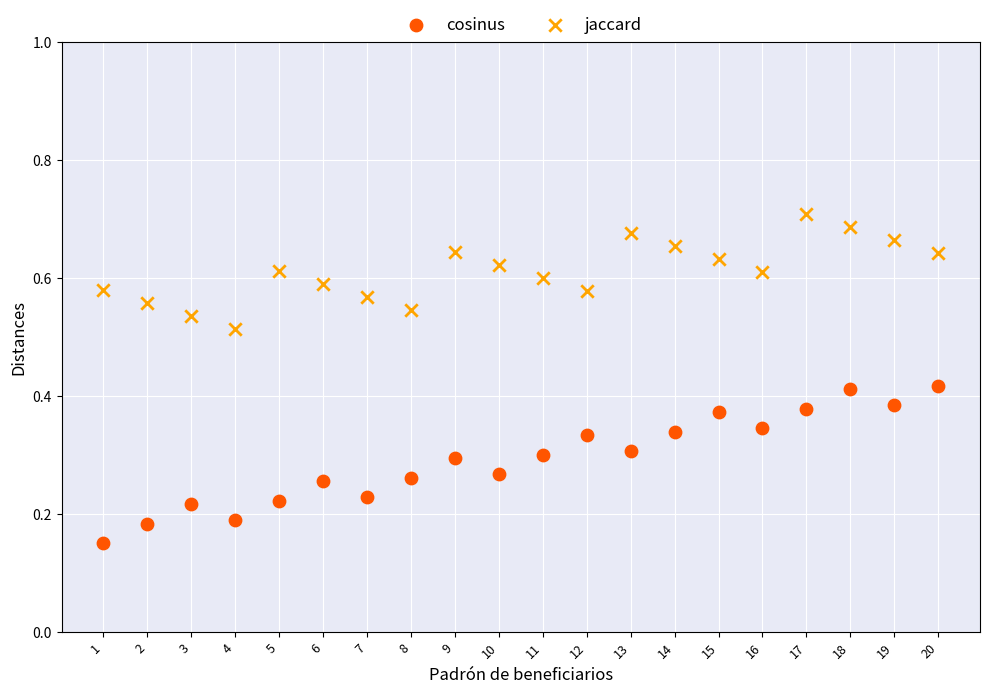

Which series has the largest Y range (max minus min)?

cosinus